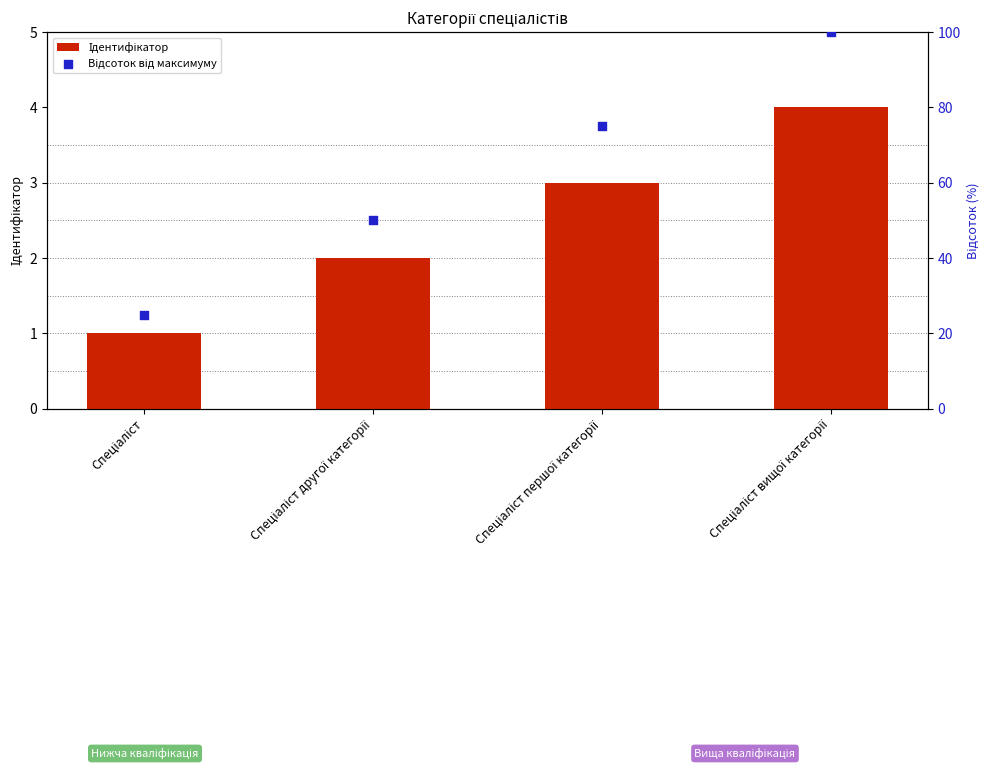

Is the value of Відсоток від максимуму at Спеціаліст другої категорії greater than the value of Ідентифікатор at Спеціаліст другої категорії?

Yes